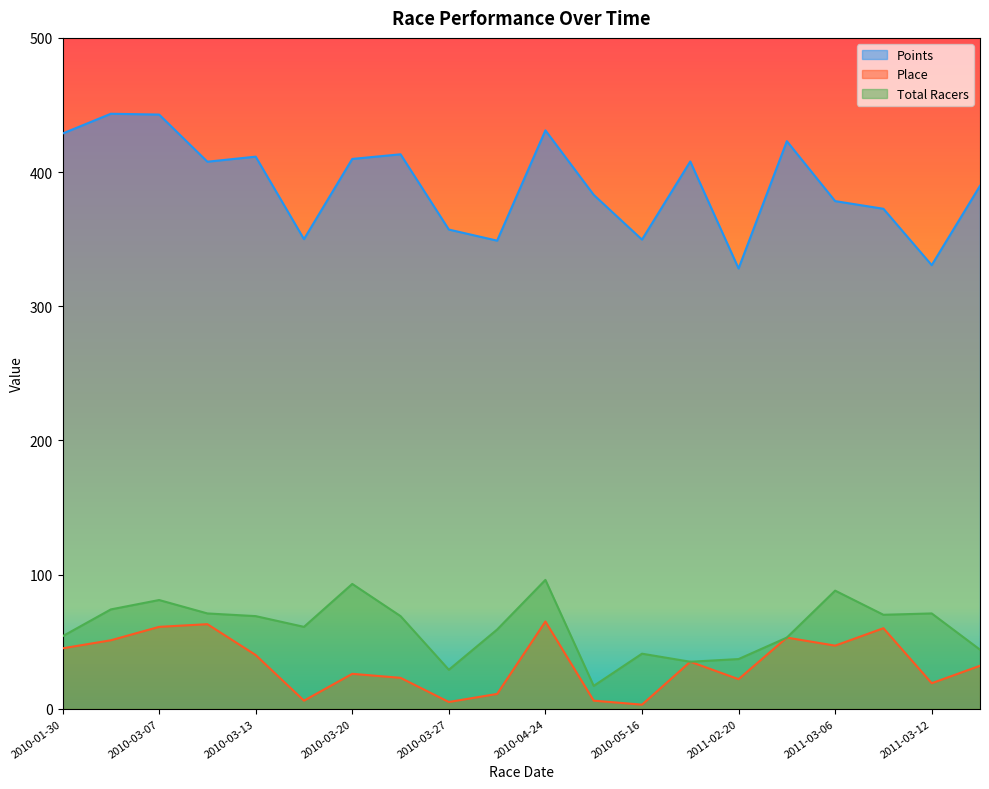

In Place, how many points are lower than both neighbors (excluding endpoints)?

6